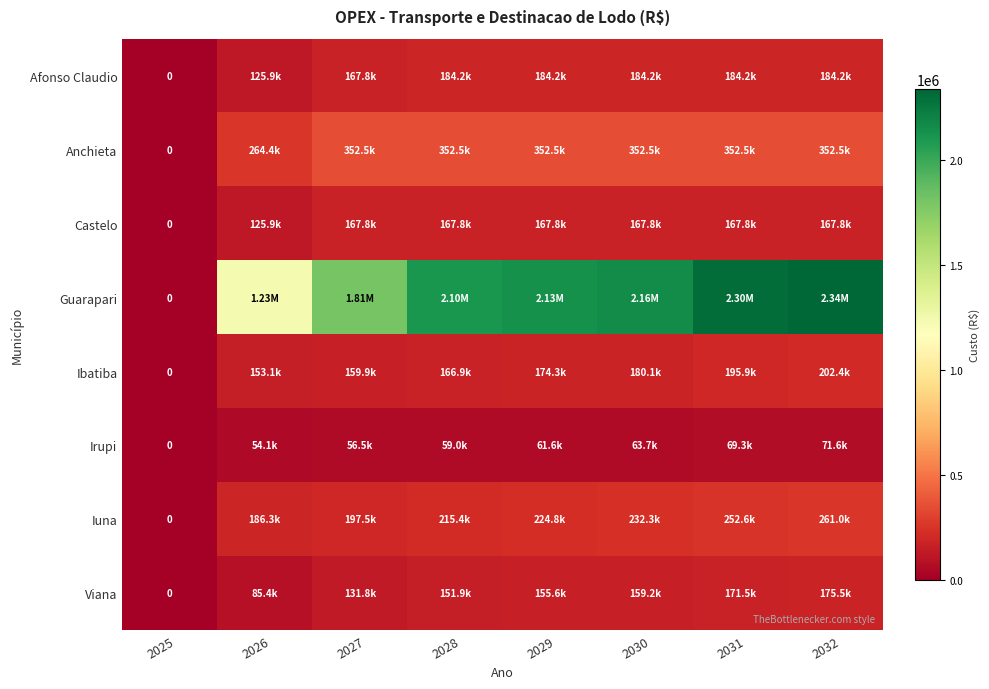

The Anchieta series shows 481166.7 at 2032. True or false?

False